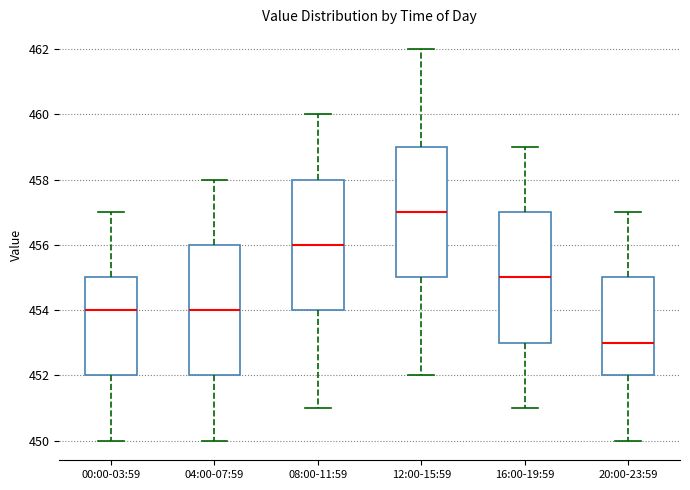

Where is the lower edge of the box for 00:00-03:59 on the y-axis? The values are not printed on the chart, so give them approximately, as read against the axis.

452